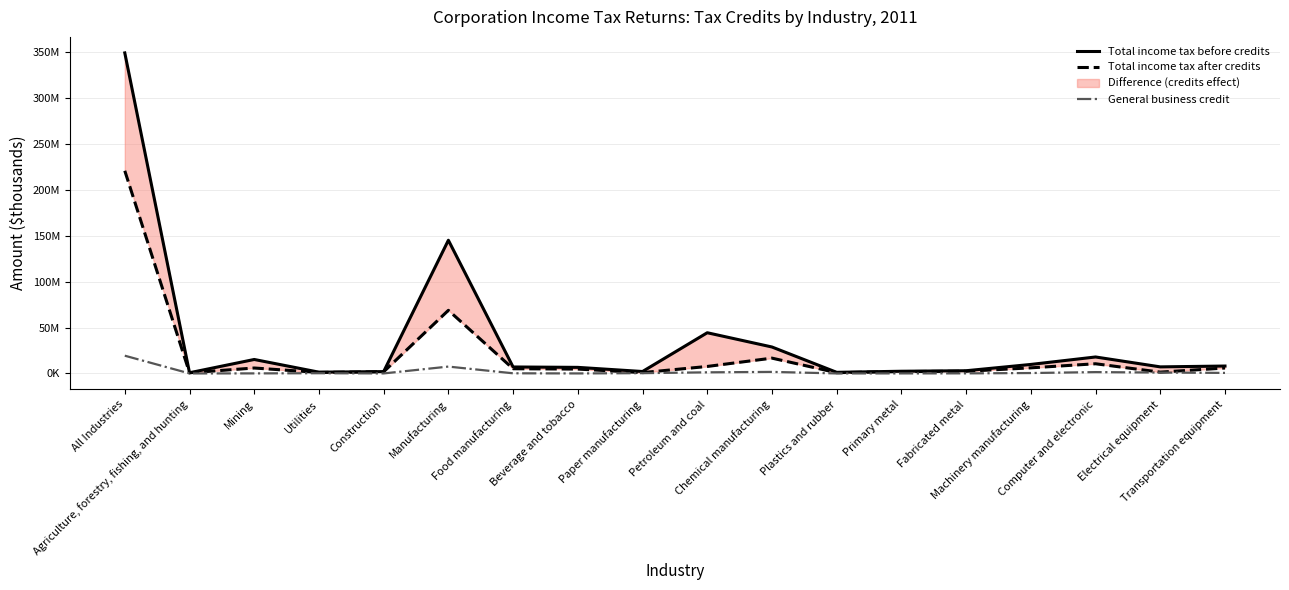

True or false: General business credit and Total income tax before credits cross at least once.

False